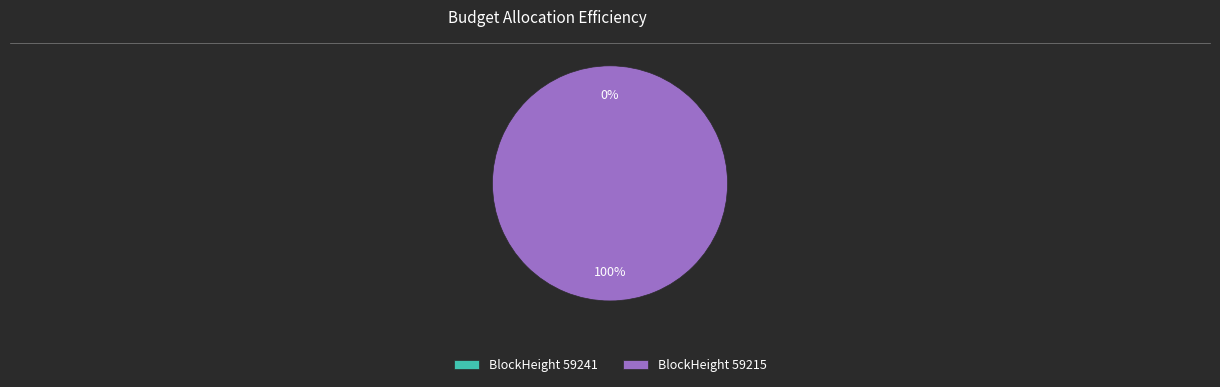

Is 59215 the majority of the pie?

Yes